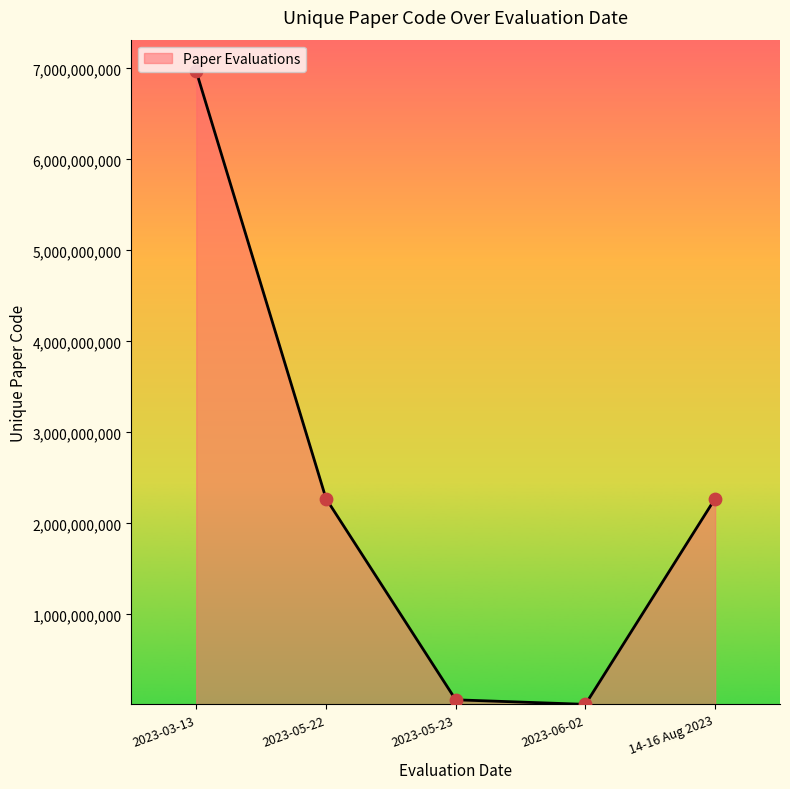

Which has a higher value, 14-16 Aug 2023 or 2023-06-02?

14-16 Aug 2023